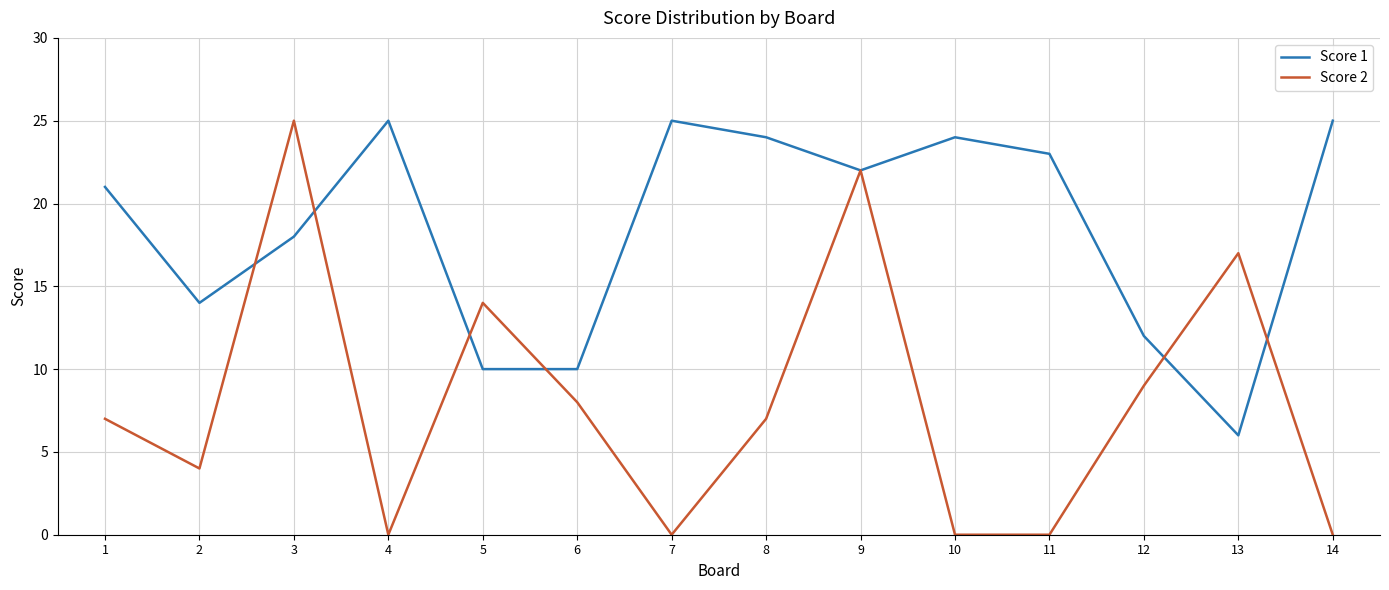

What are all the series names shown in the legend?

Score 1, Score 2